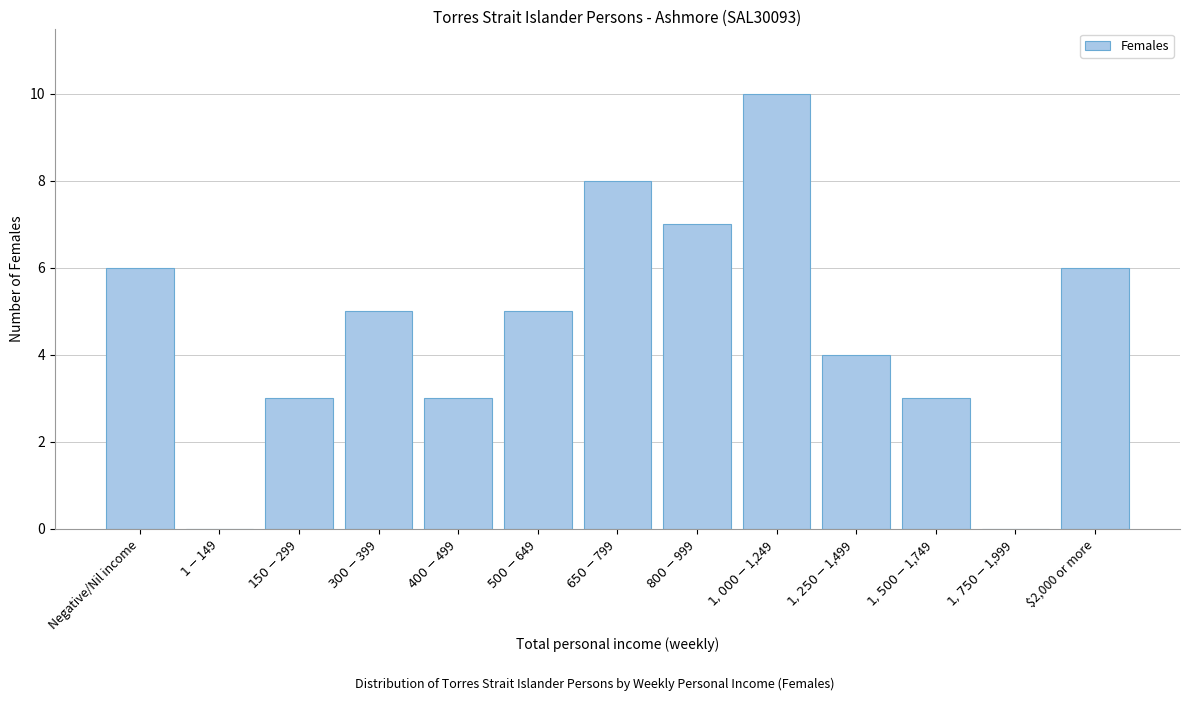

What is the maximum value shown in the chart?

10